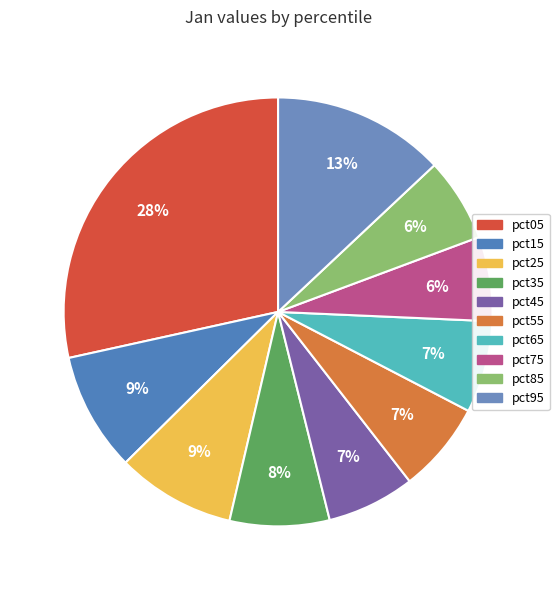

Does any single category account for the majority?

No